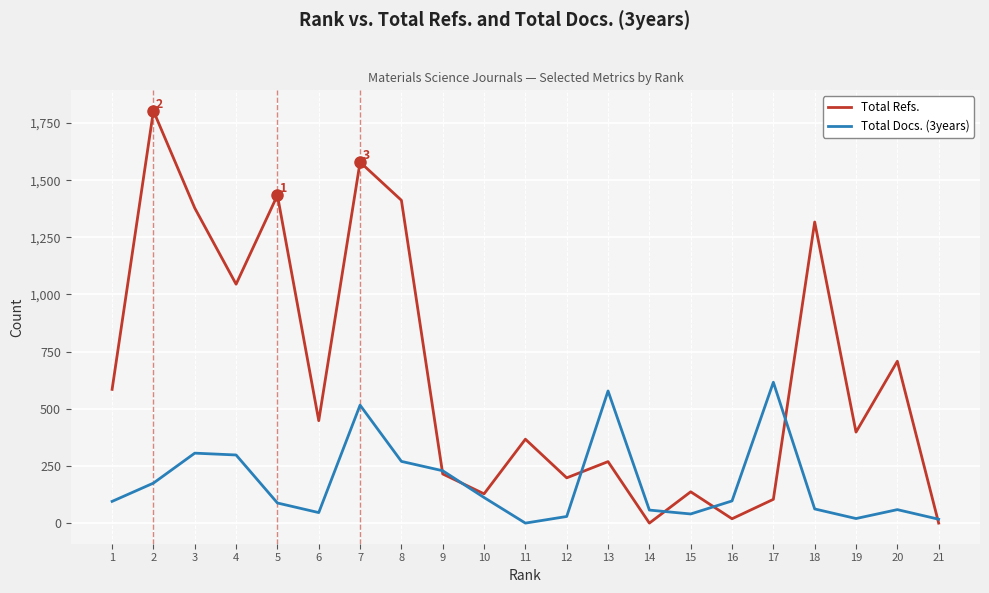

What is the spread (max minus min) of values at 14?

57